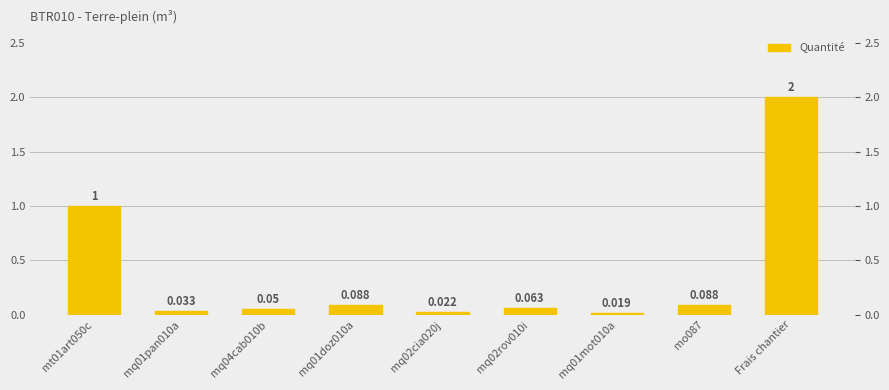

What is the difference between the values at mq01doz010a and mq02cia020j?

0.1